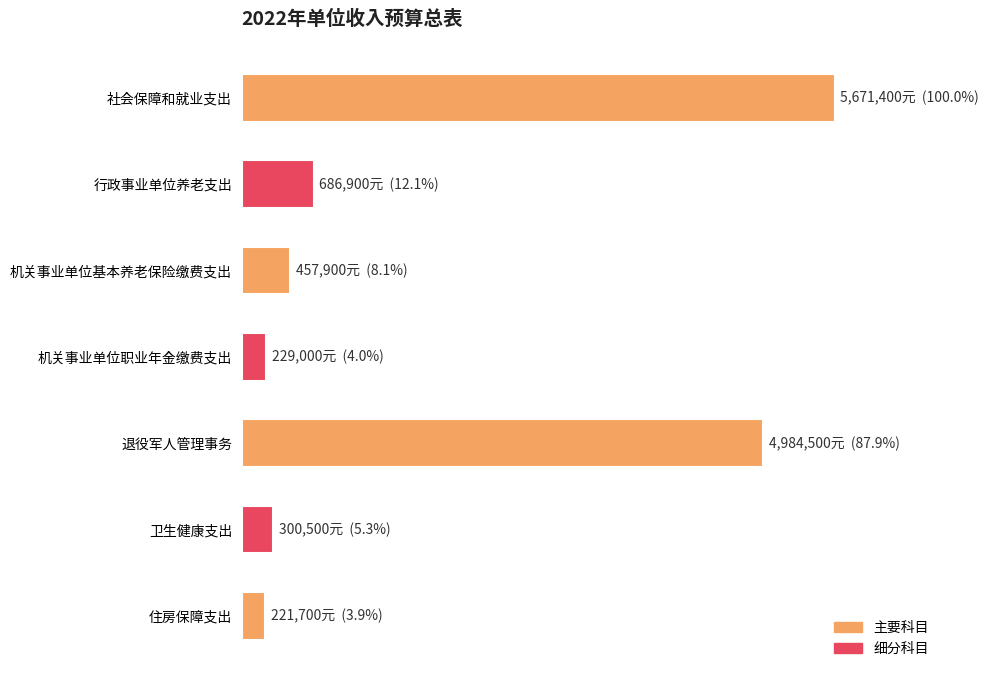

Are the bars horizontal?

Yes